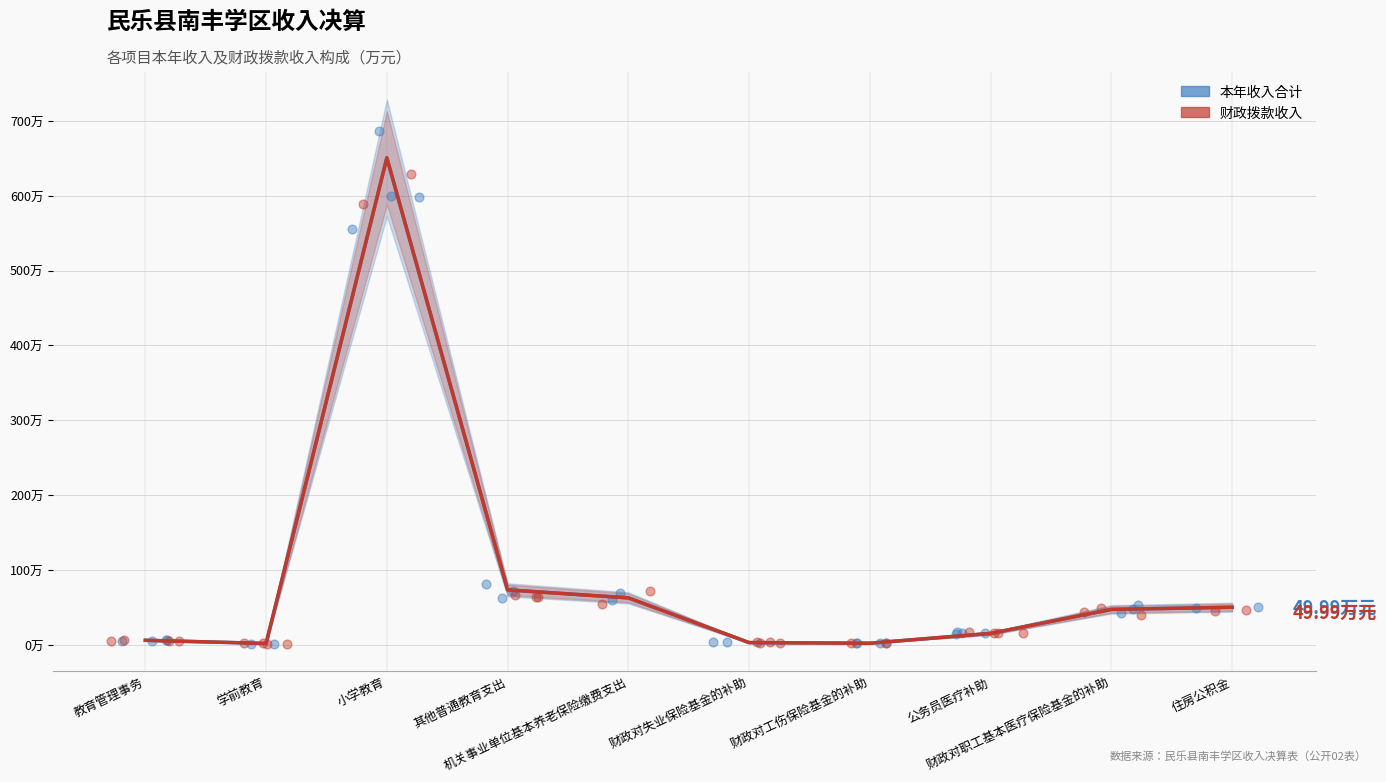

At how many categories does at least one series exceed 207?

1